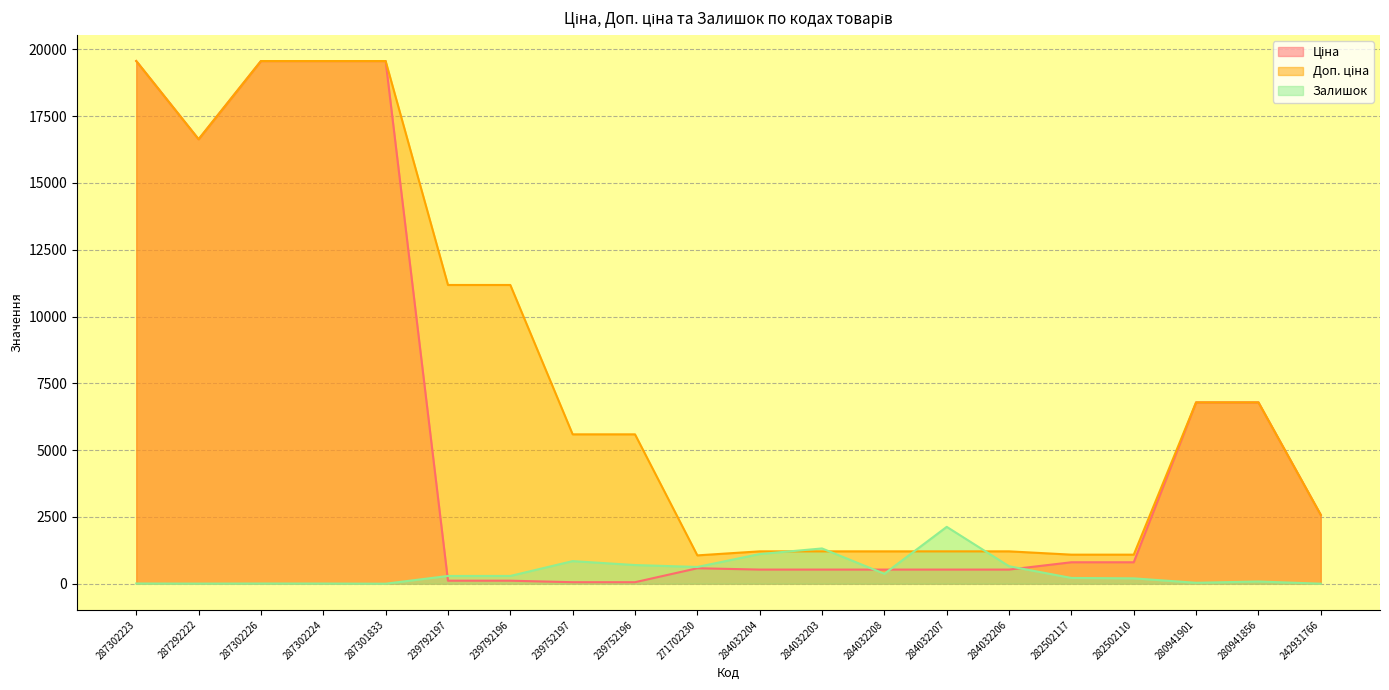

Where does the Доп. ціна series first go above 5591?

287302223